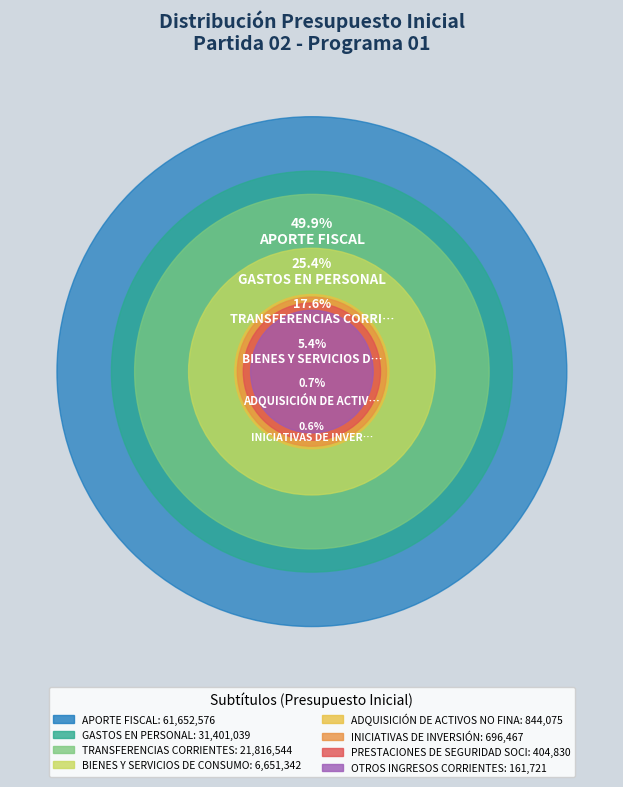

Does GASTOS EN PERSONAL represent more than half of the total?

No